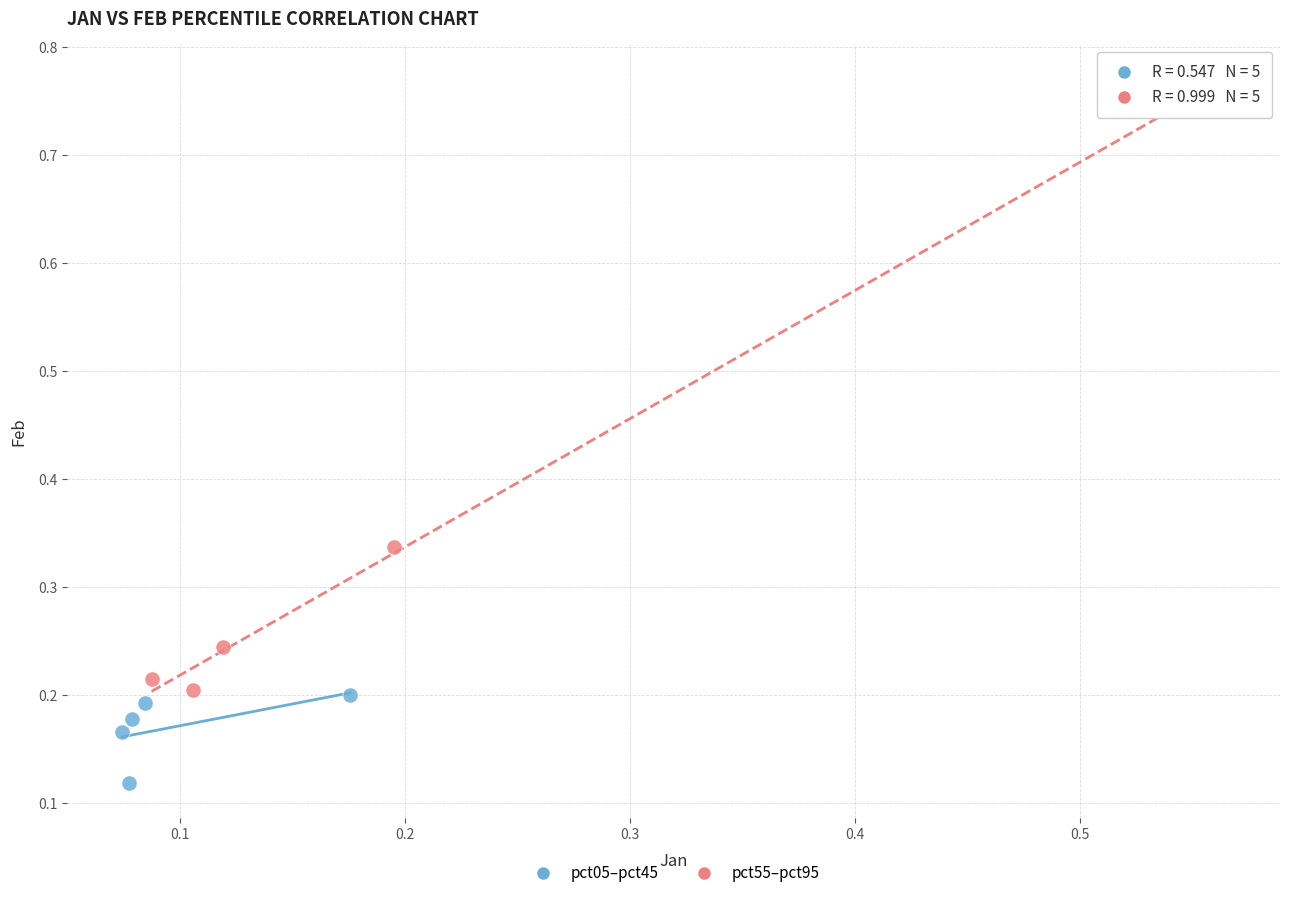

Which series reaches the maximum Y coordinate?

pct55–pct95